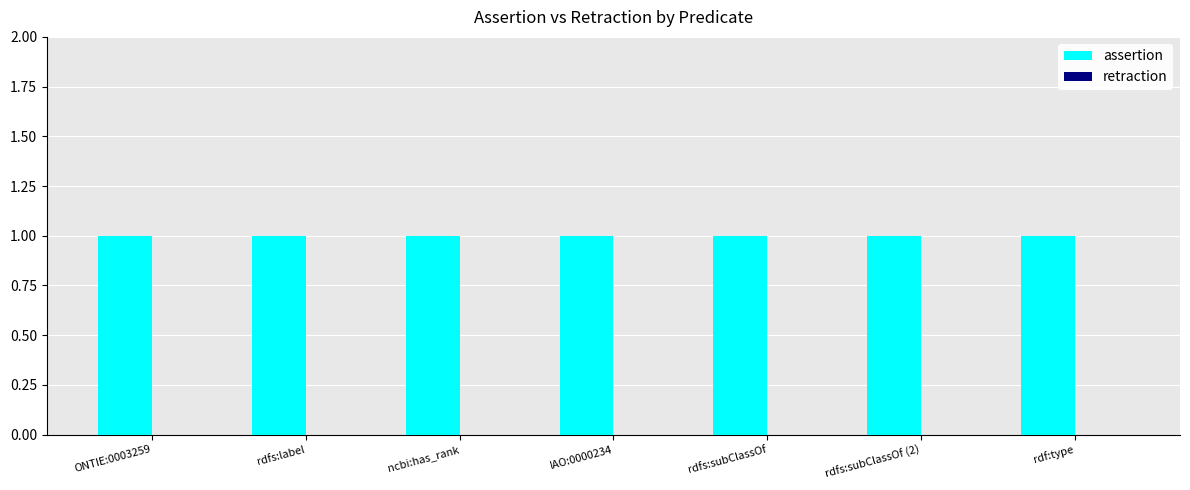

How many groups of bars are there?

7